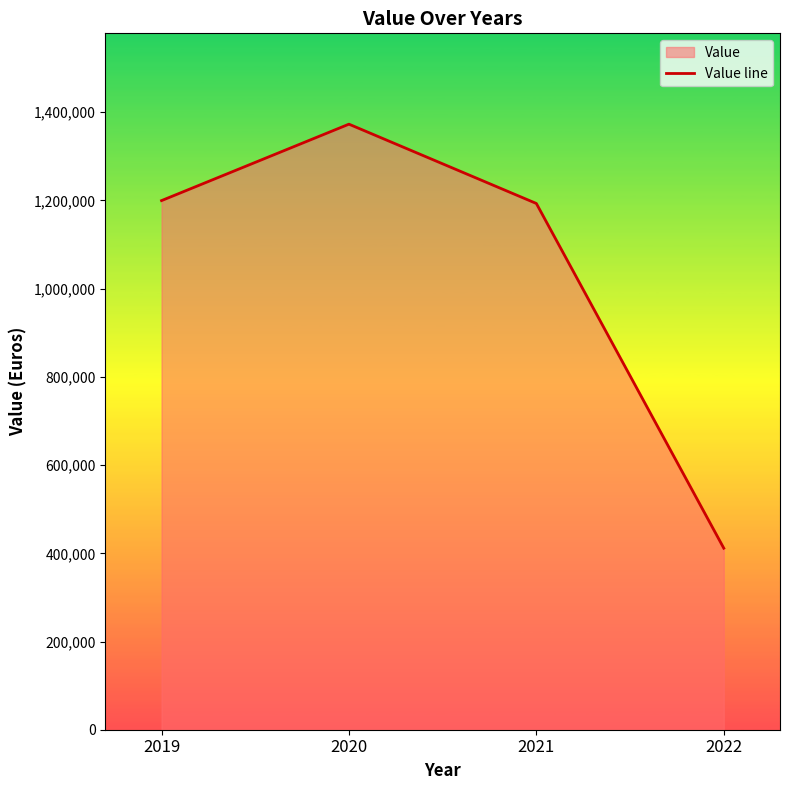

What is the change in value from 2019 to 2021?

-6525